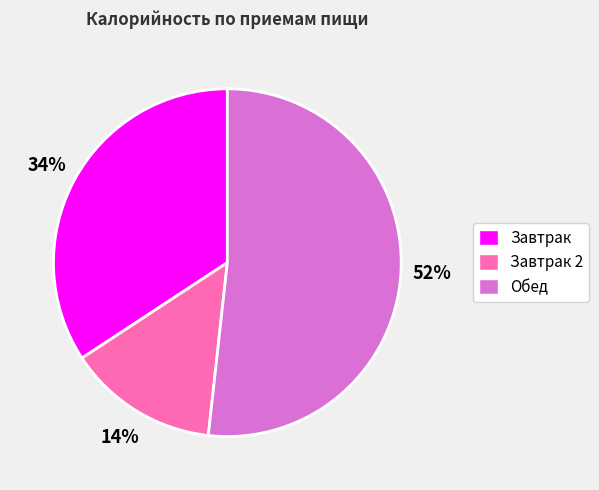

How many segments does this pie chart have?

3